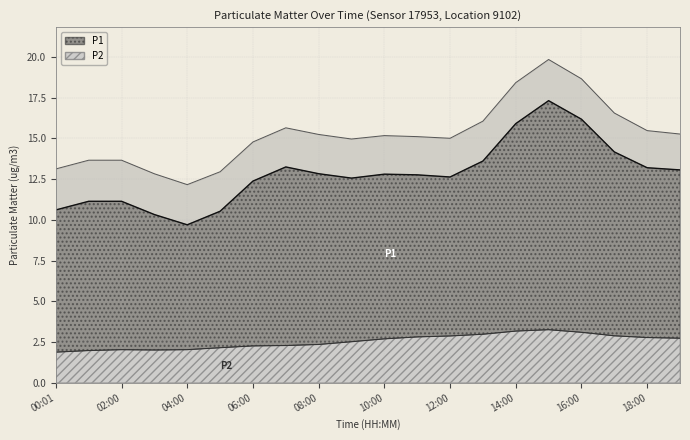

True or false: P2 has more than 0 points higher than both neighbors.

True